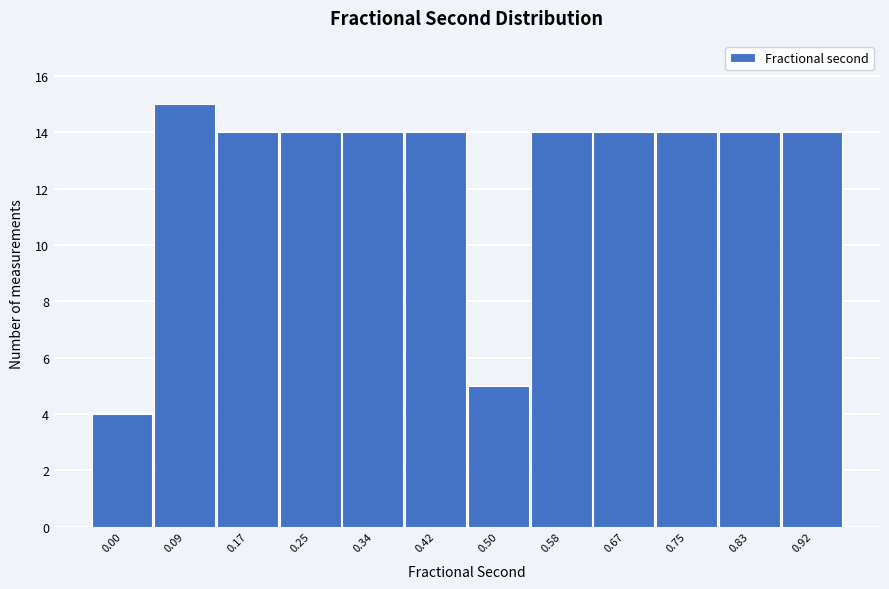

Reading left to right, what are all the values shown in this chart?

0.00=4	0.09=15	0.17=14	0.25=14	0.34=14	0.42=14	0.50=5	0.58=14	0.67=14	0.75=14	0.83=14	0.92=14